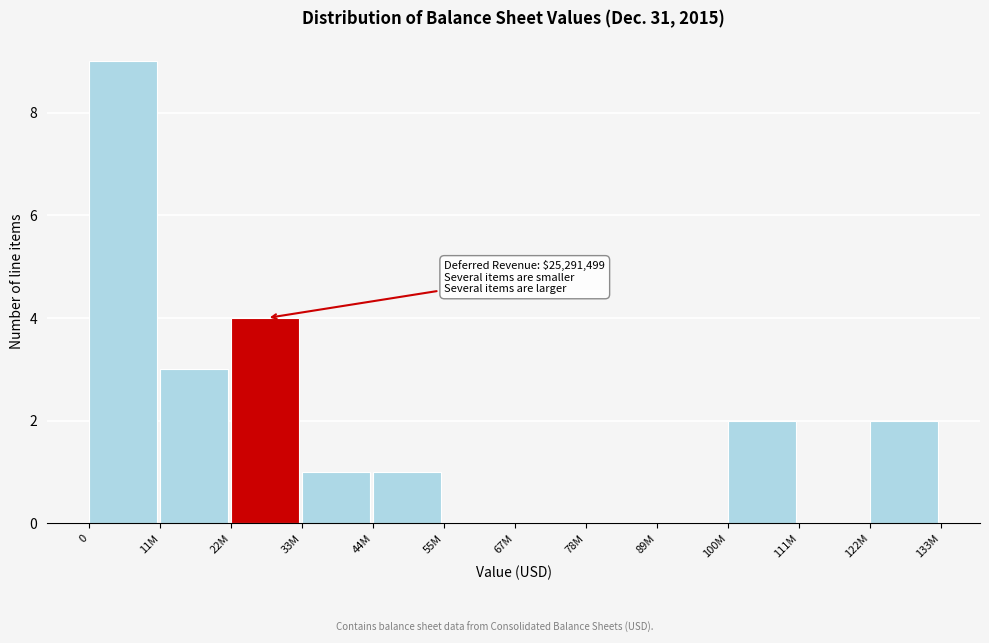

Reading left to right, transcribe all the data shown in this chart.

0=9	11M=3	22M=4	33M=1	44M=1	55M=0	67M=0	78M=0	89M=0	100M=2	111M=0	122M=2